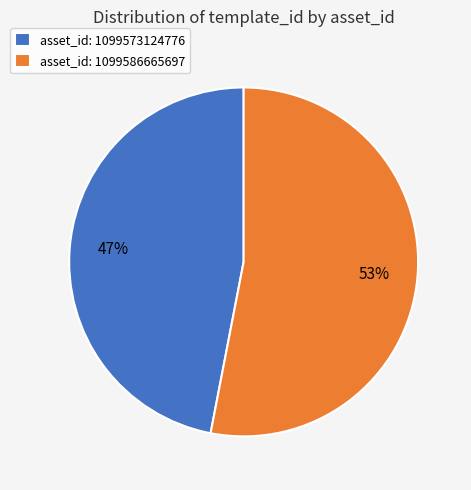

Is it true that asset_id: 1099573124776 is 47% of the pie?

True